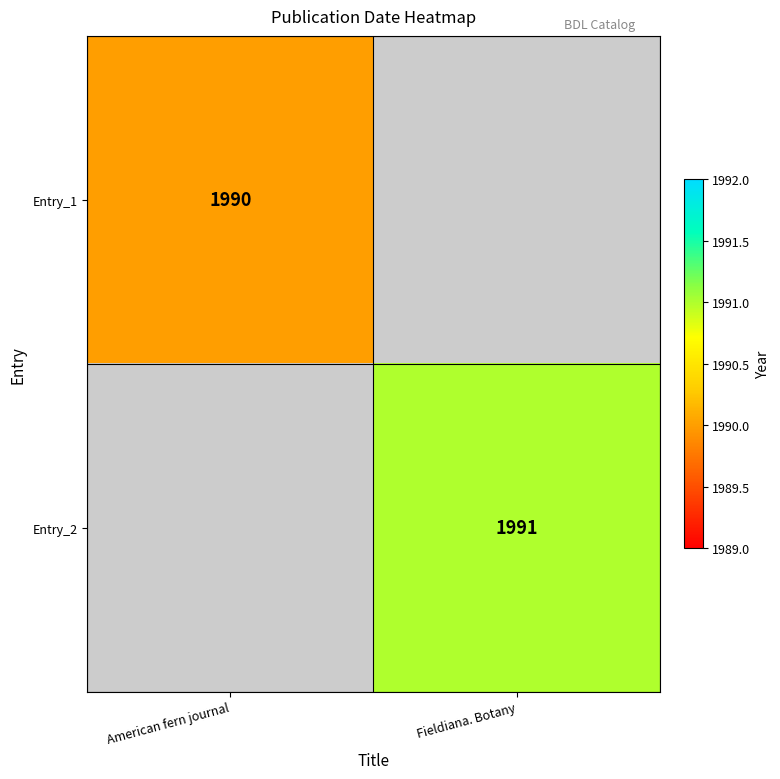

The value of Entry_1 at American fern journal is 1990. True or false?

True